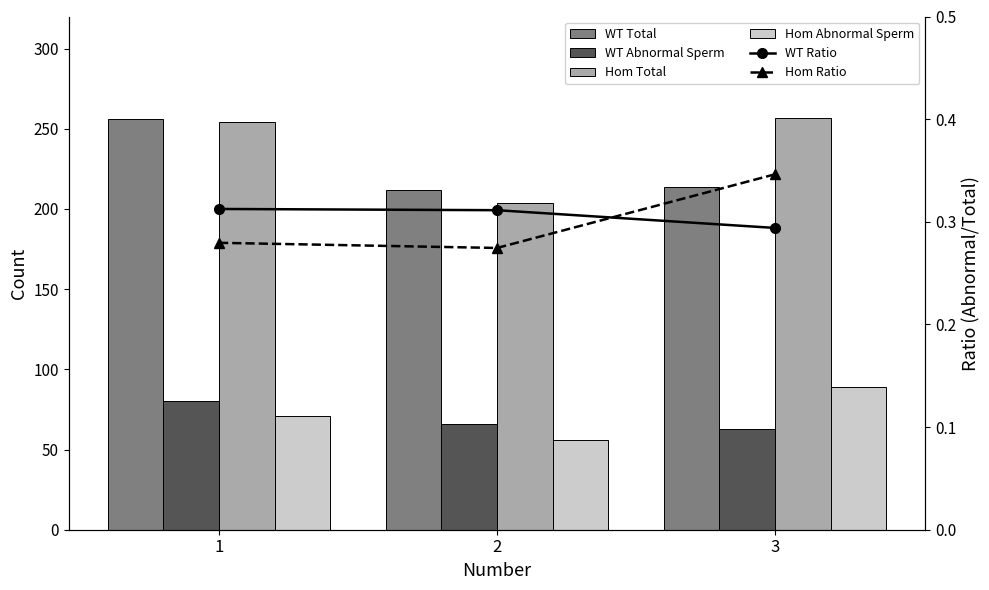

Are the bars grouped side by side (vs. stacked)?

Yes